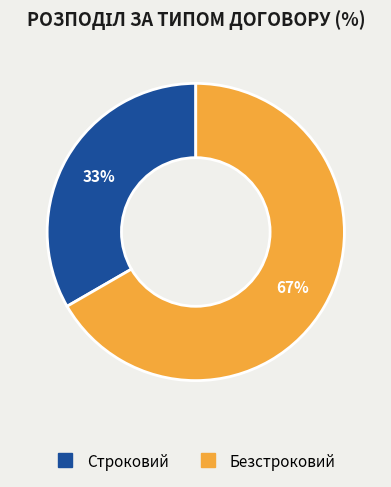

Combined, do Безстроковий and Строковий account for over 50%?

Yes